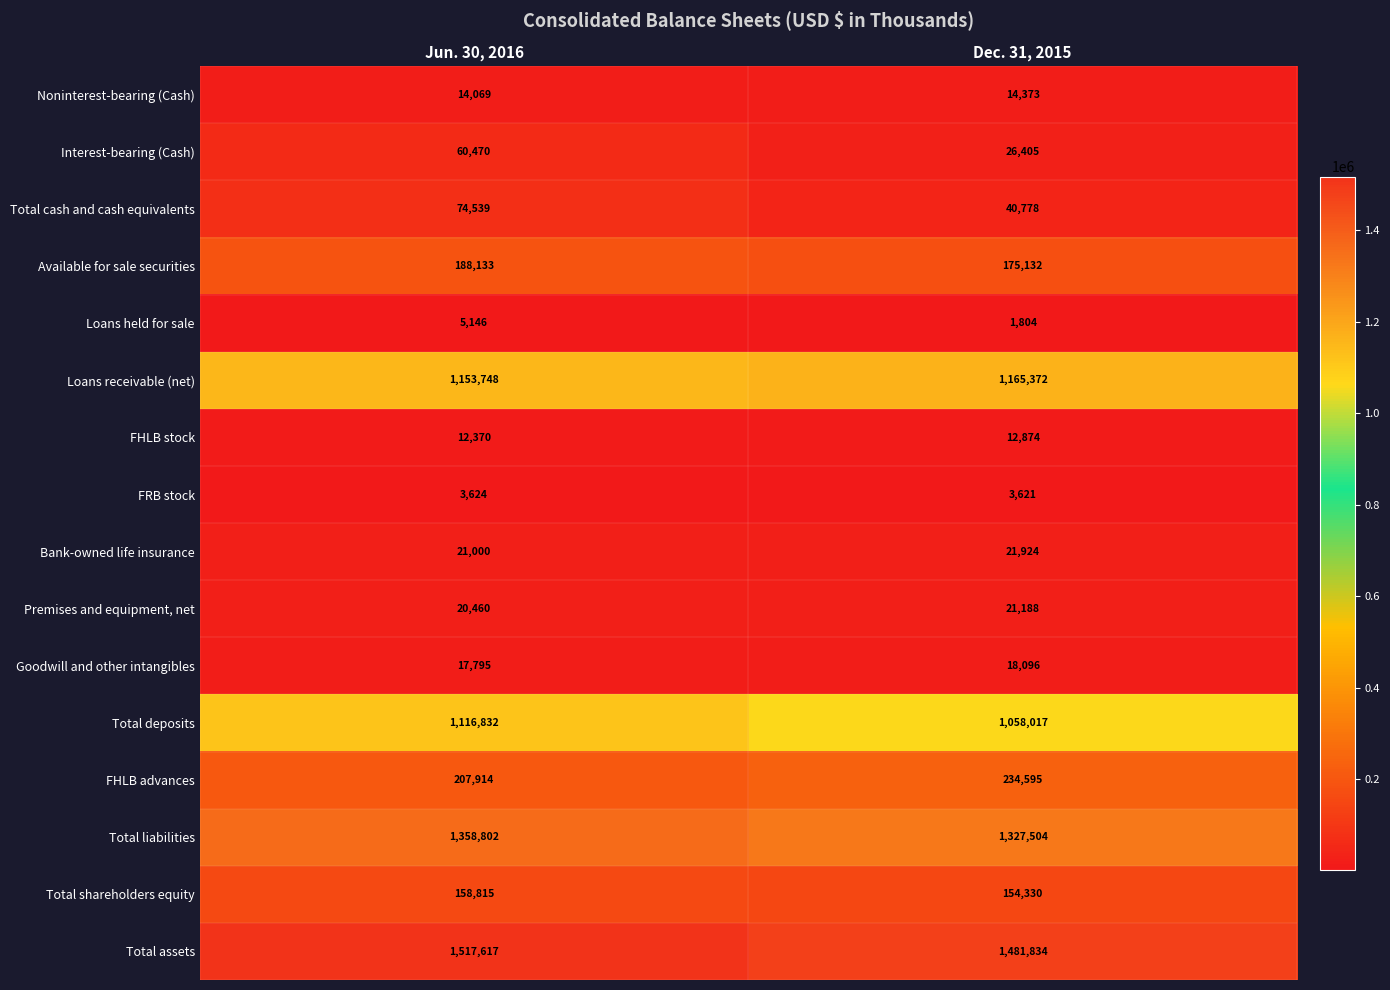

At which category does the chart reach its peak across all series?

Jun. 30, 2016